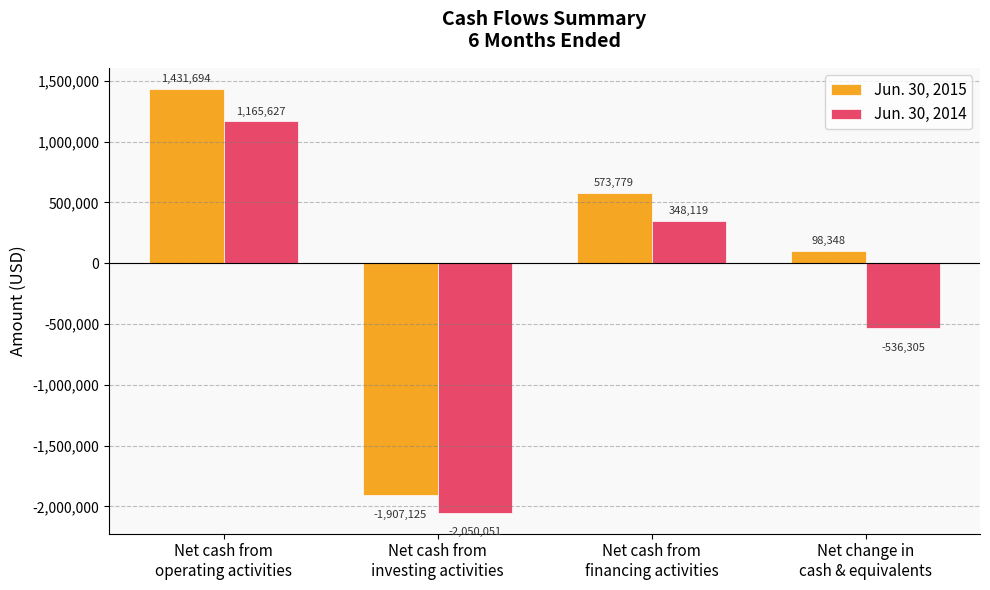

Rank the series by their maximum value, from highest to lowest.

Jun. 30, 2015, Jun. 30, 2014